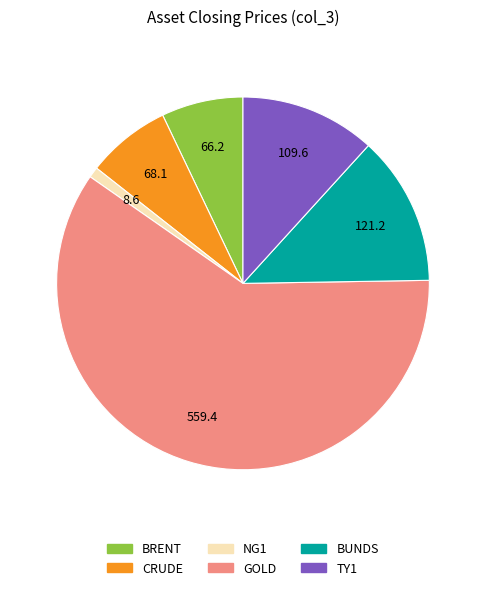

Is it true that TY1 is 17% of the pie?

False